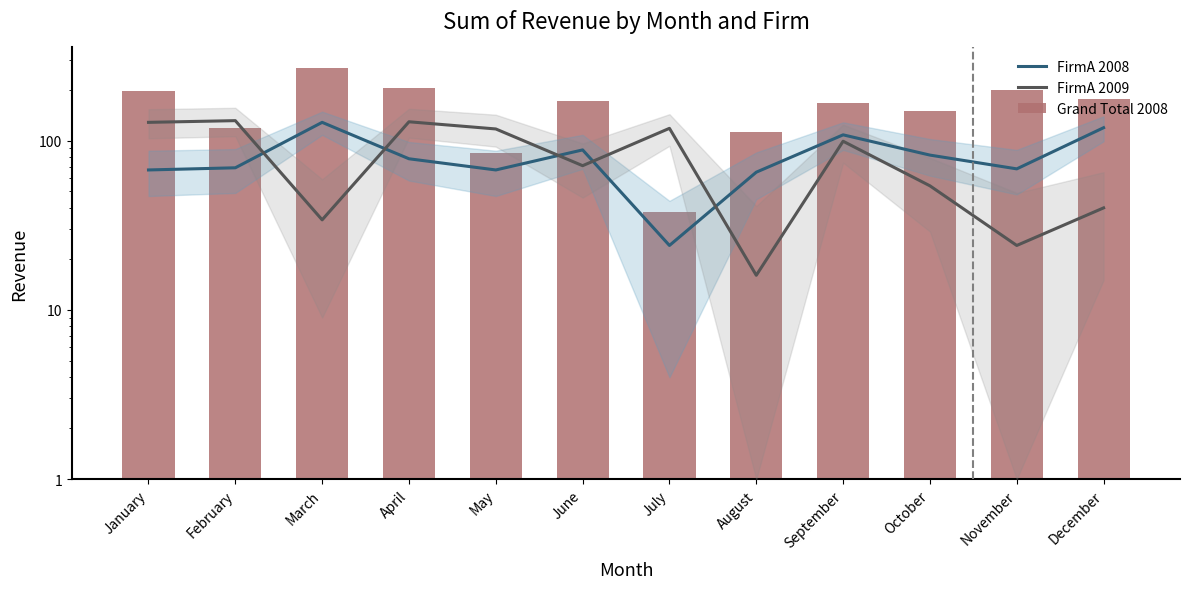

Are the bars horizontal?

No